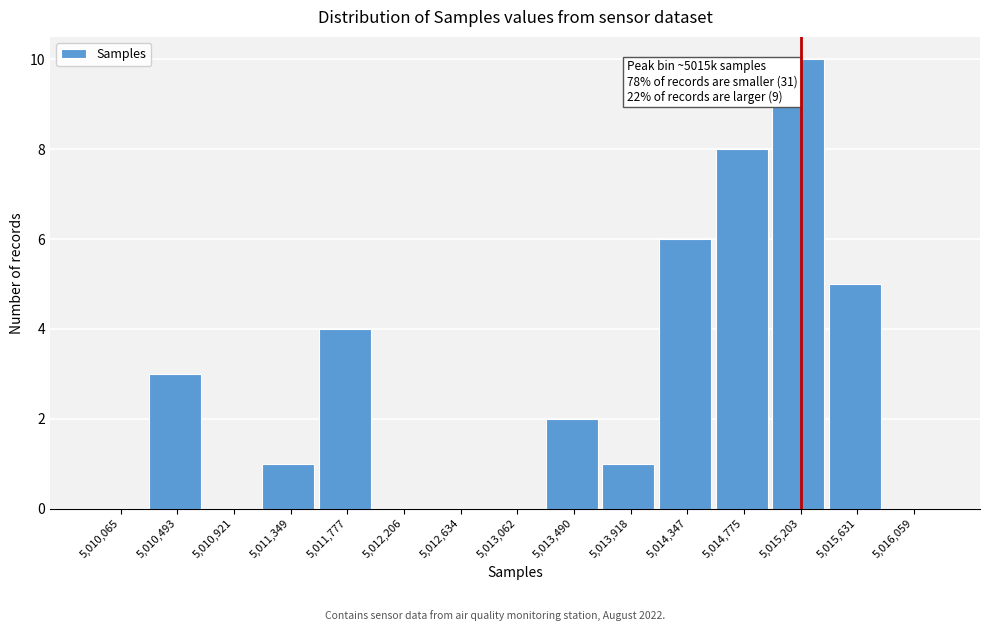

Reading left to right, extract all data points from this chart.

5,010,065=0	5,010,493=3	5,010,921=0	5,011,349=1	5,011,777=4	5,012,206=0	5,012,634=0	5,013,062=0	5,013,490=2	5,013,918=1	5,014,347=6	5,014,775=8	5,015,203=10	5,015,631=5	5,016,059=0